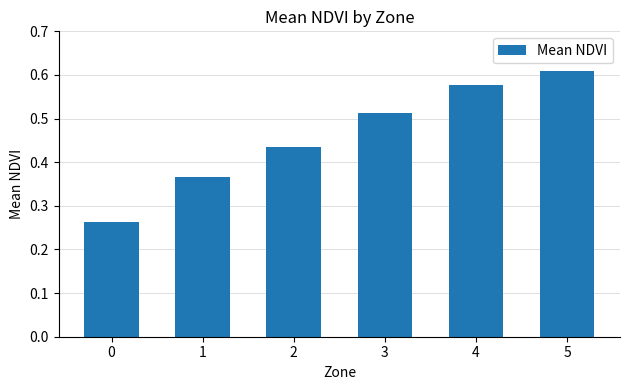

Are the bars grouped side by side (vs. stacked)?

No